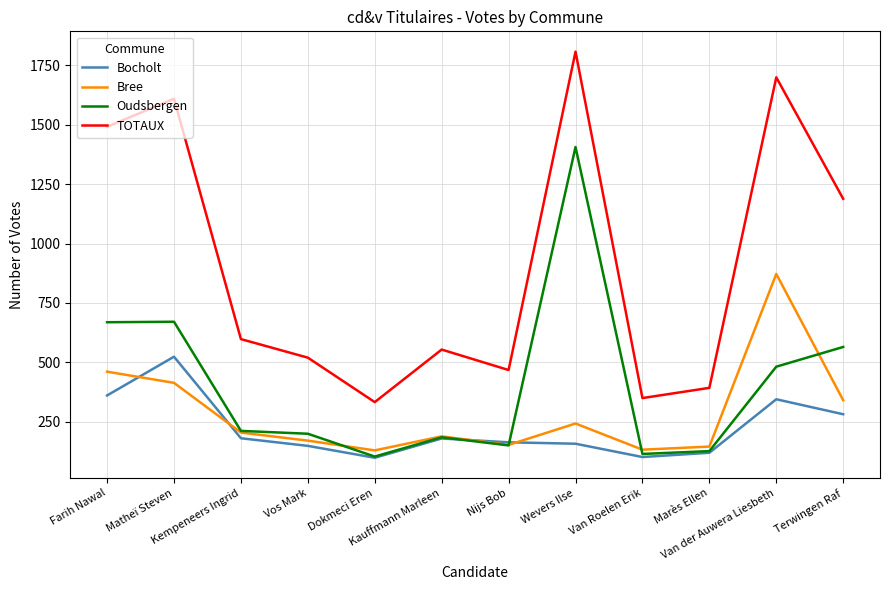

True or false: TOTAUX and Bree intersect in this chart.

False